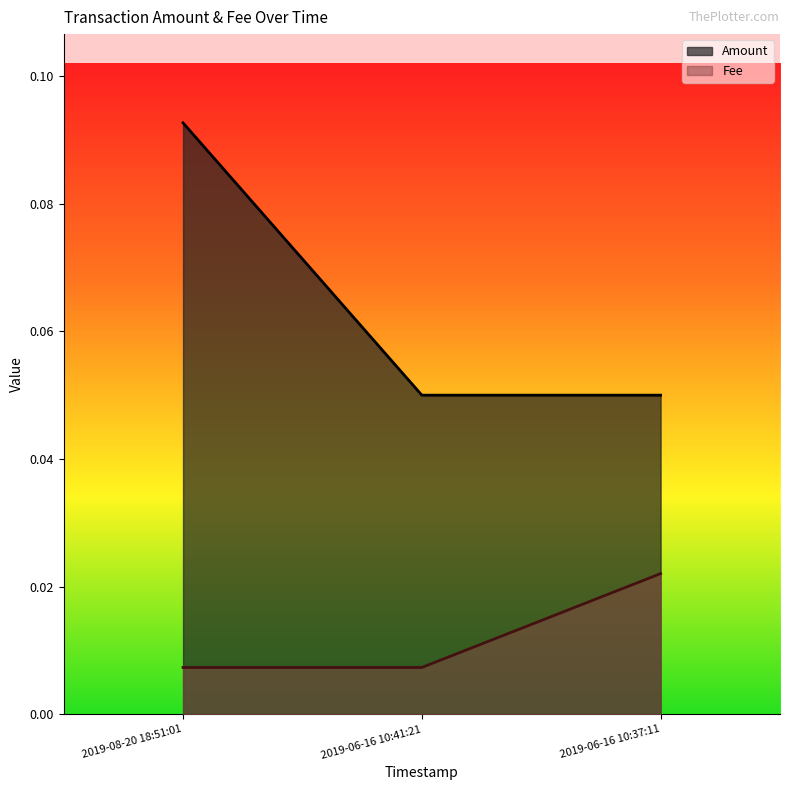

Is it true that Fee equals 0.0 at 2019-06-16 10:37:11?

True